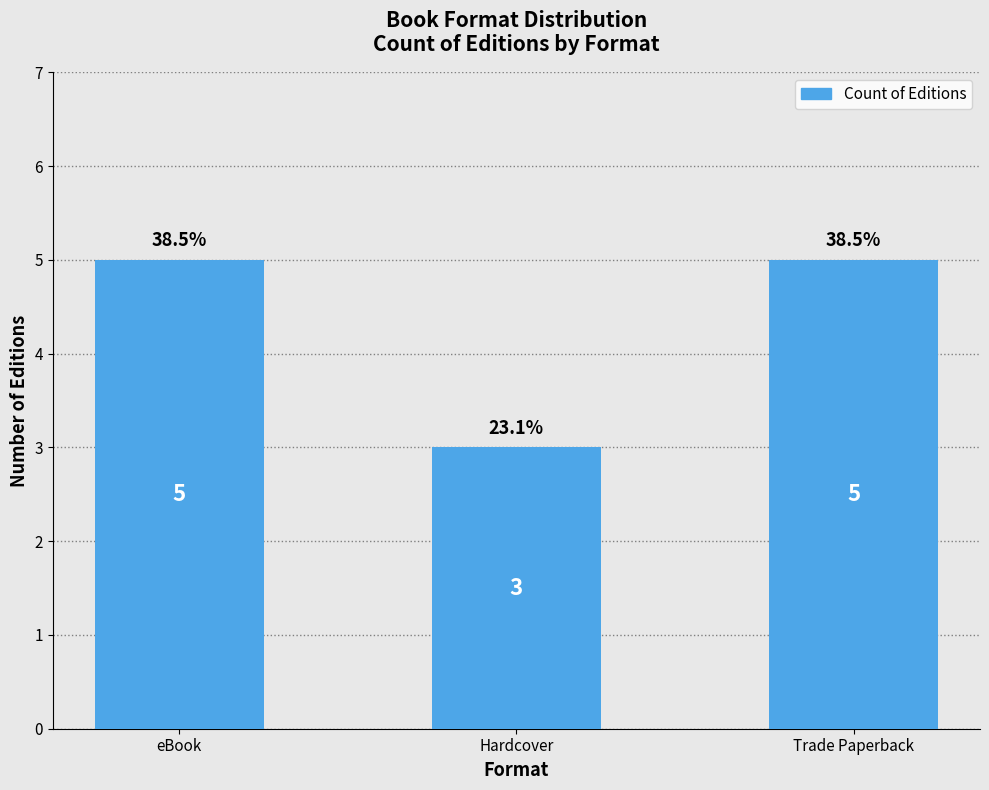

The value at Trade Paperback is 1. True or false?

False